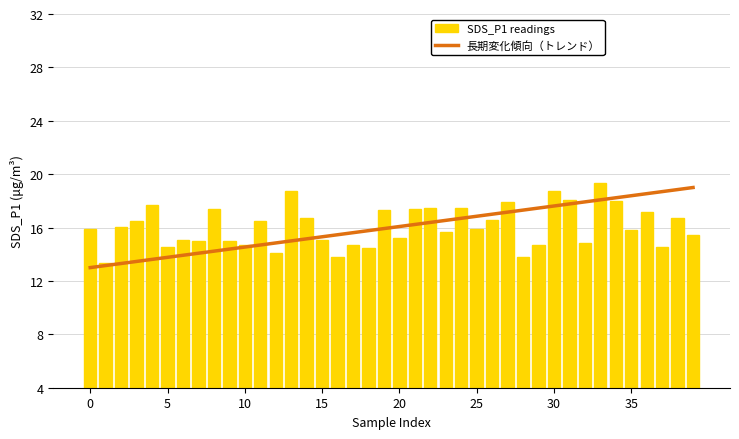

Which series has the widest spread of values?

長期変化傾向（トレンド）